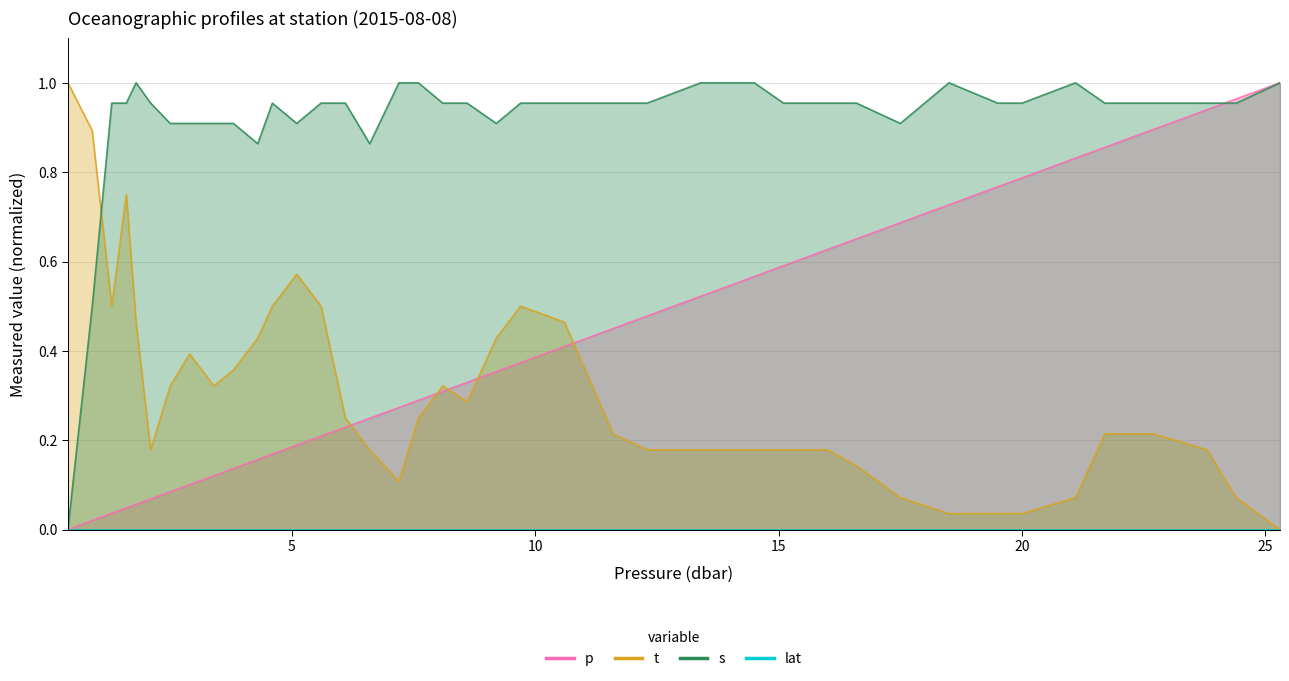

List the labels in order of t value, smallest first.

25.3, 18.5, 19.5, 20.0, 17.5, 21.1, 24.4, 7.2, 16.6, 2.1, 6.6, 12.3, 13.4, 14.5, 15.1, 16.0, 23.8, 11.6, 21.7, 22.7, 6.1, 7.6, 8.6, 2.5, 3.4, 8.1, 3.8, 2.9, 4.3, 9.2, 1.8, 10.6, 1.3, 4.6, 5.6, 9.7, 5.1, 1.6, 0.9, 0.4